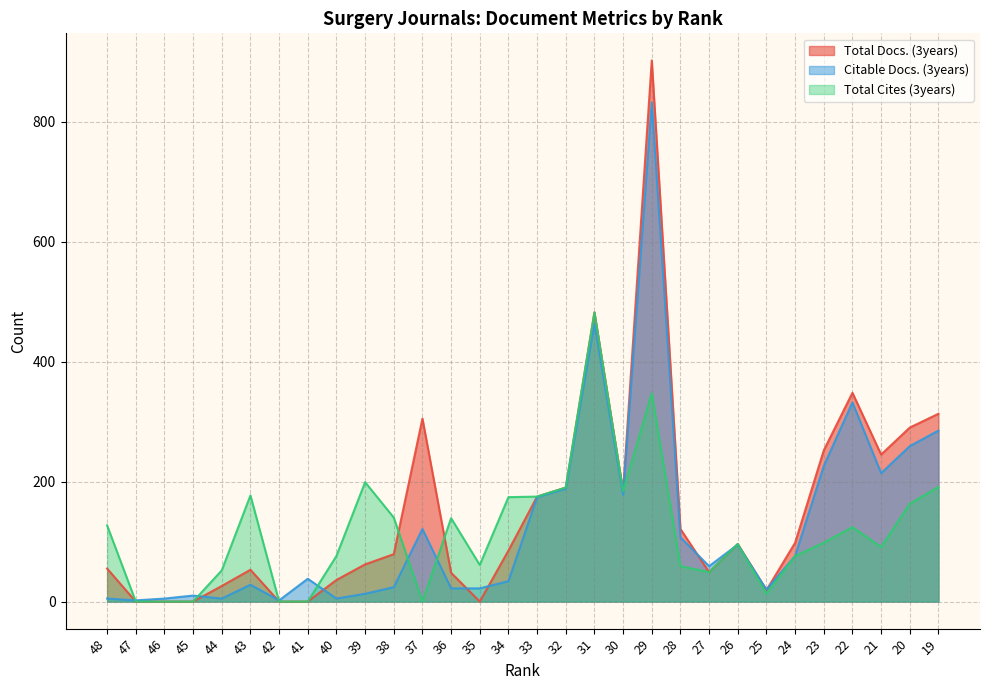

What is the value of the Total Docs. (3years) point at the 5th from the left?

26